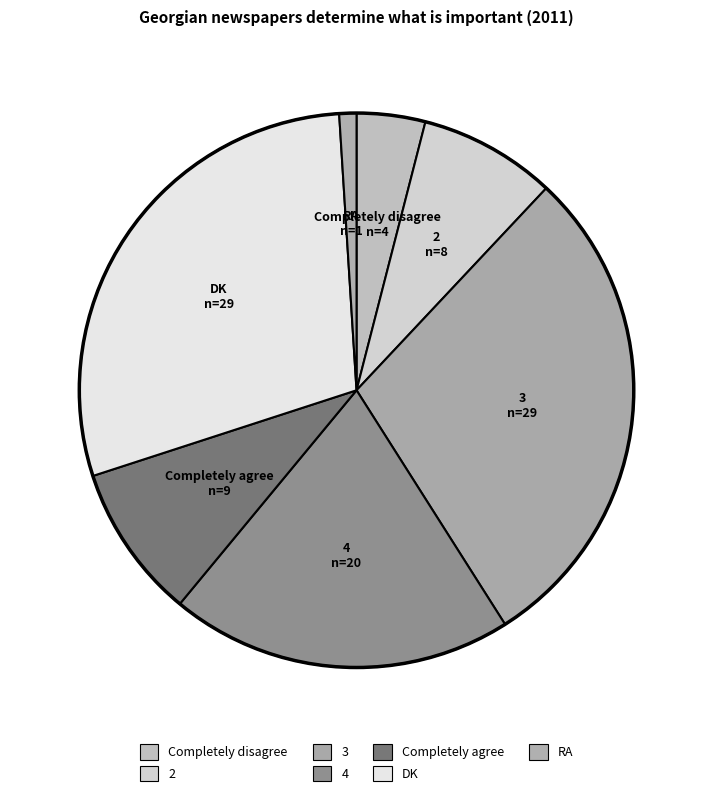

How many slices are in this pie chart?

7